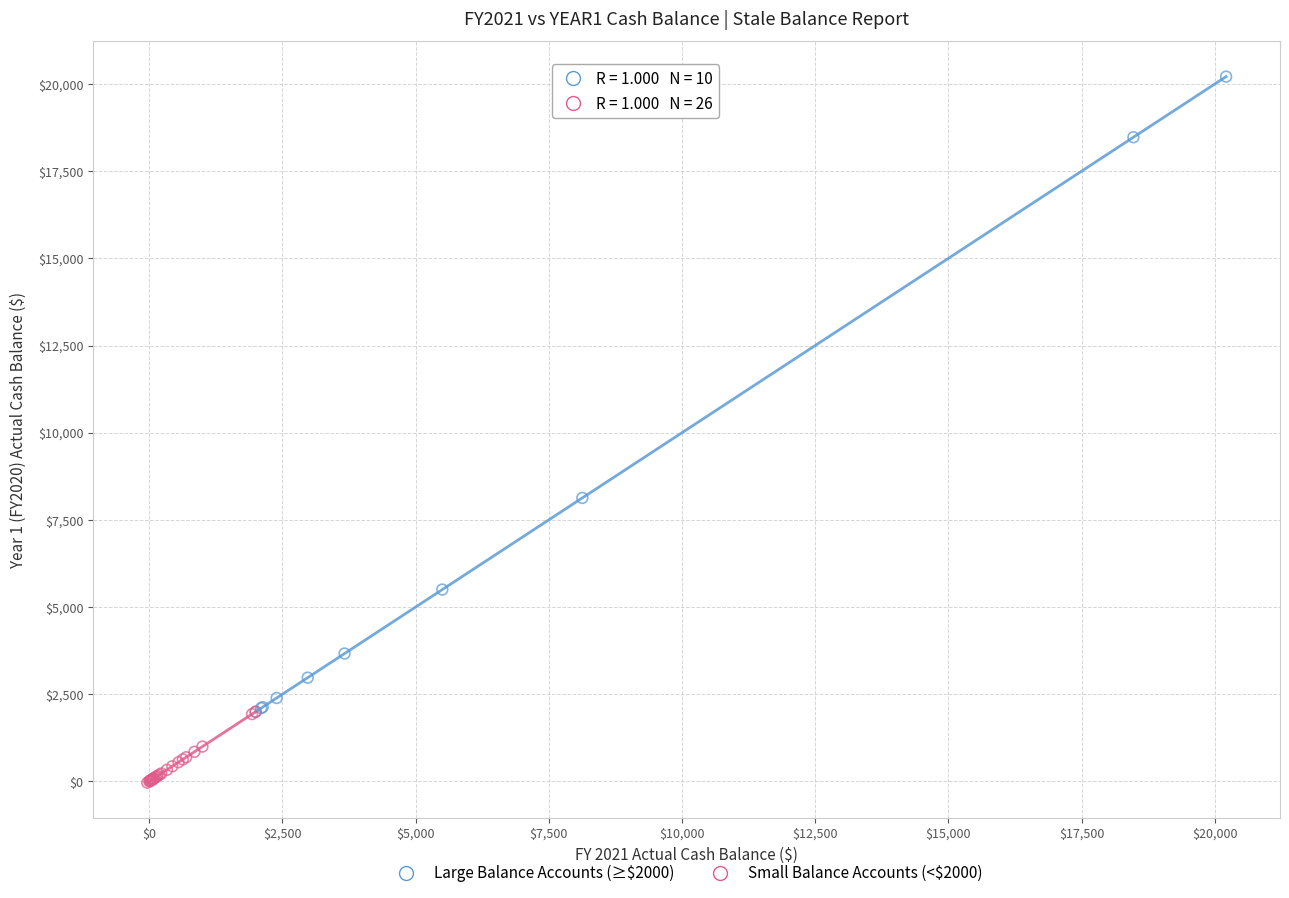

What are all the series names shown in the legend?

Large Balance Accounts (≥$2000), Small Balance Accounts (<$2000)